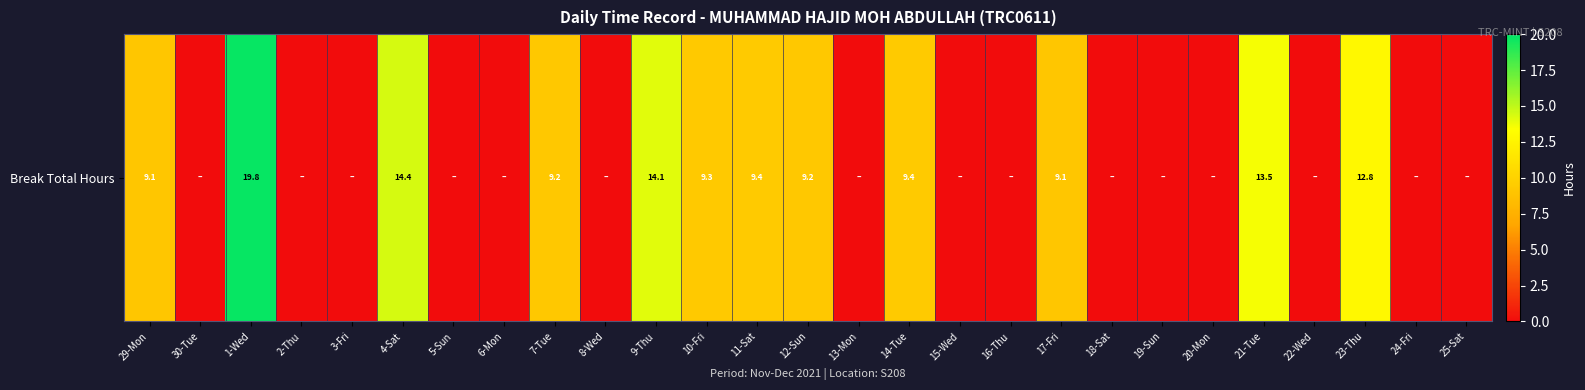

List the labels in order of value, largest first.

1-Wed, 4-Sat, 9-Thu, 21-Tue, 23-Thu, 14-Tue, 11-Sat, 10-Fri, 12-Sun, 7-Tue, 17-Fri, 29-Mon, 30-Tue, 2-Thu, 3-Fri, 5-Sun, 6-Mon, 8-Wed, 13-Mon, 15-Wed, 16-Thu, 18-Sat, 19-Sun, 20-Mon, 22-Wed, 24-Fri, 25-Sat